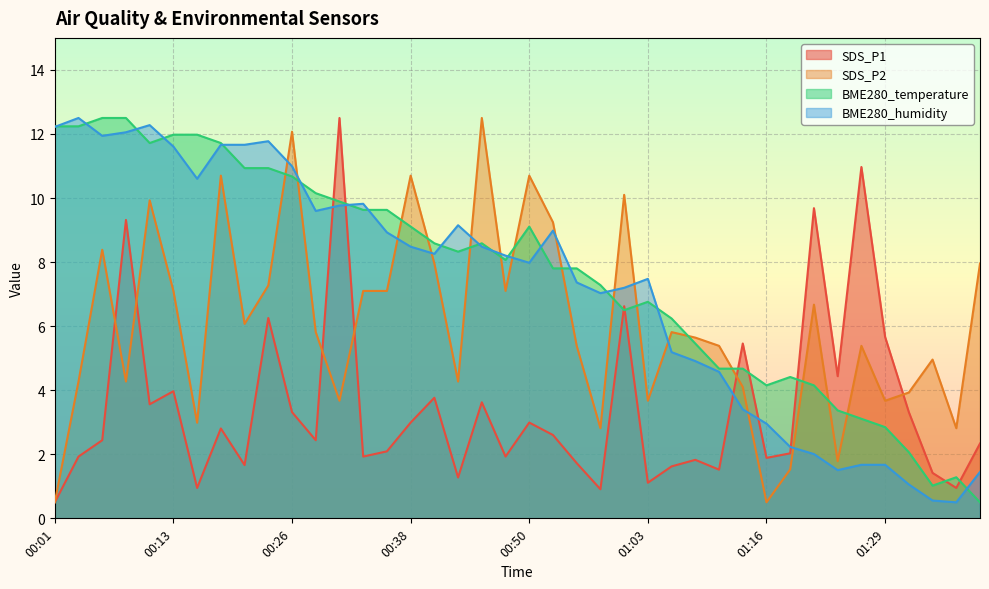

What position from the right is 00:50?

20